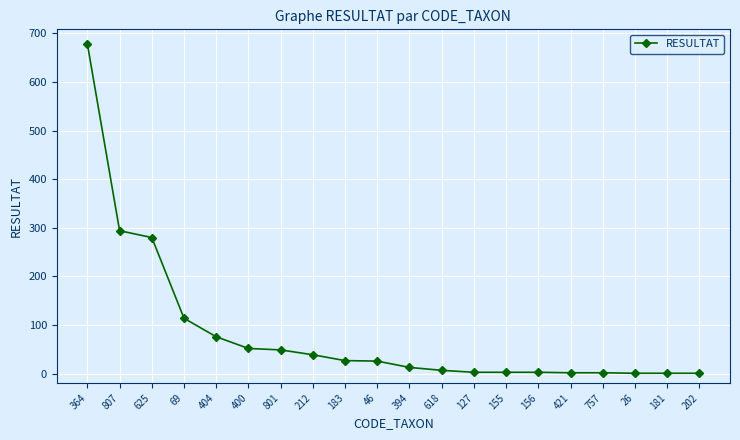

What is the ratio of the value at 212 to the value at 625?

0.1